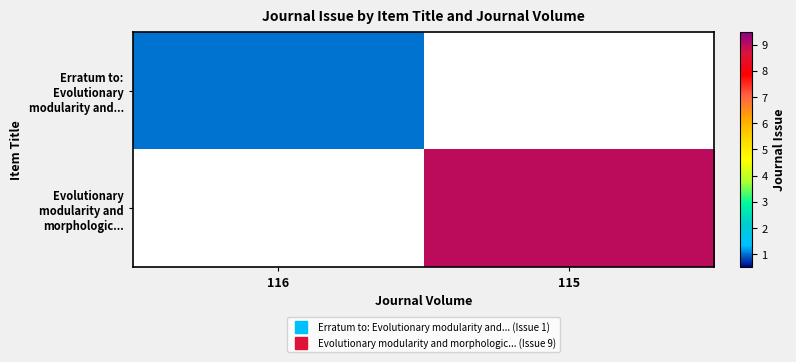

Reading left to right, transcribe all the data shown in this chart.

Erratum to: Evolutionary modularity and...: 116=1	115=0
Evolutionary modularity and morphologic...: 116=0	115=9